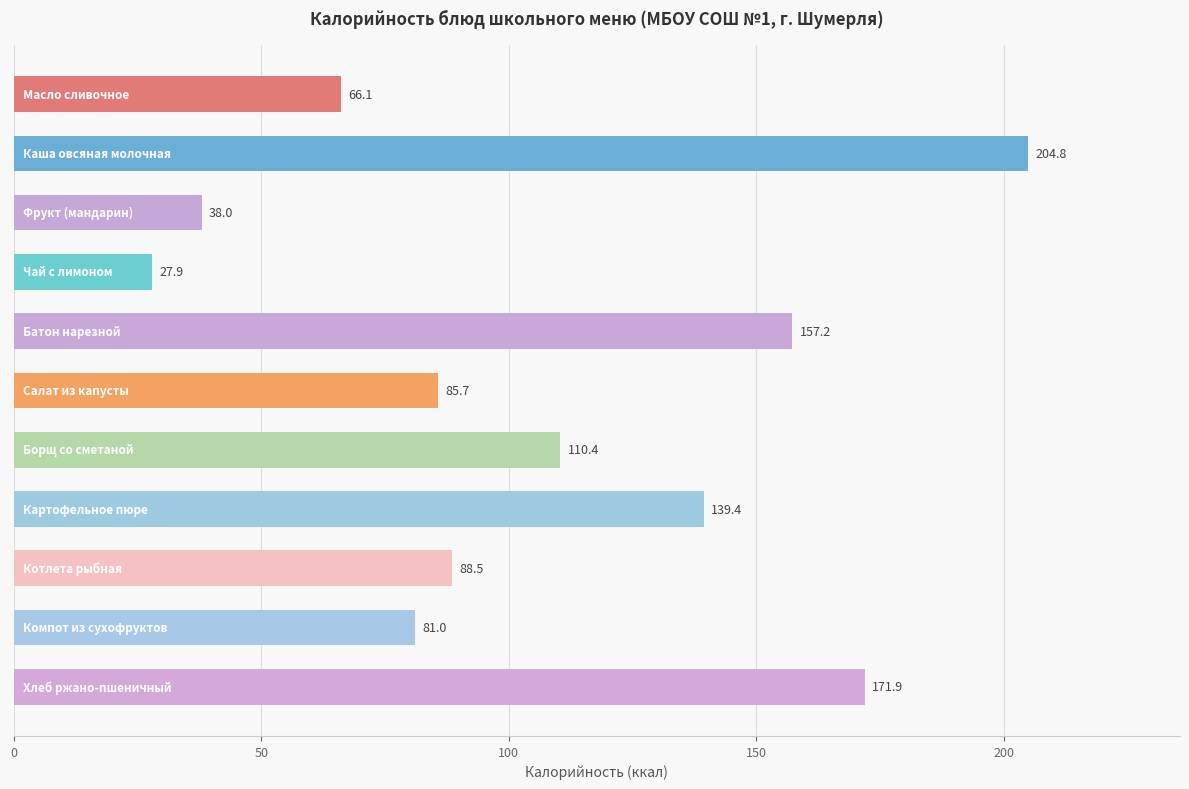

What is the greatest value displayed?

204.8